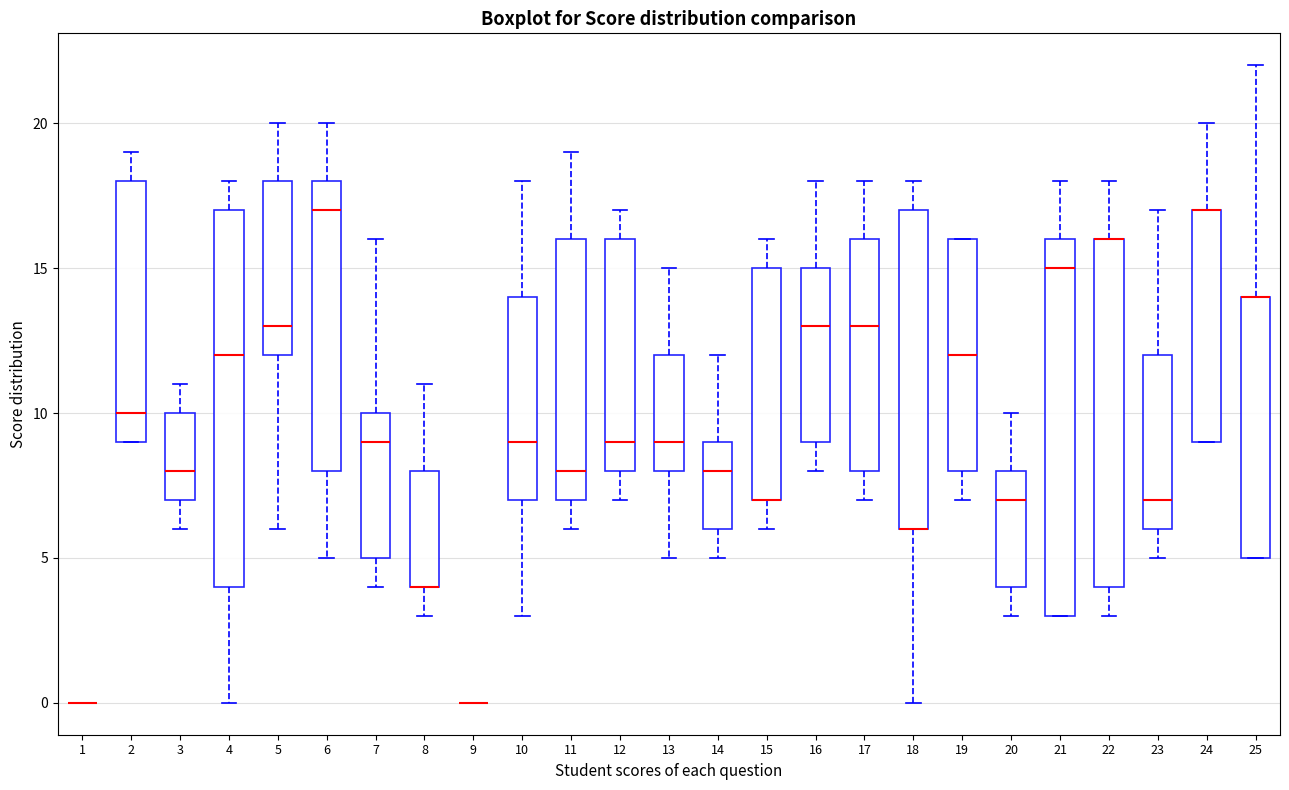

Where does the median line of the box at x = 16 sit on the y-axis? The values are not printed on the chart, so give them approximately, as read against the axis.

13